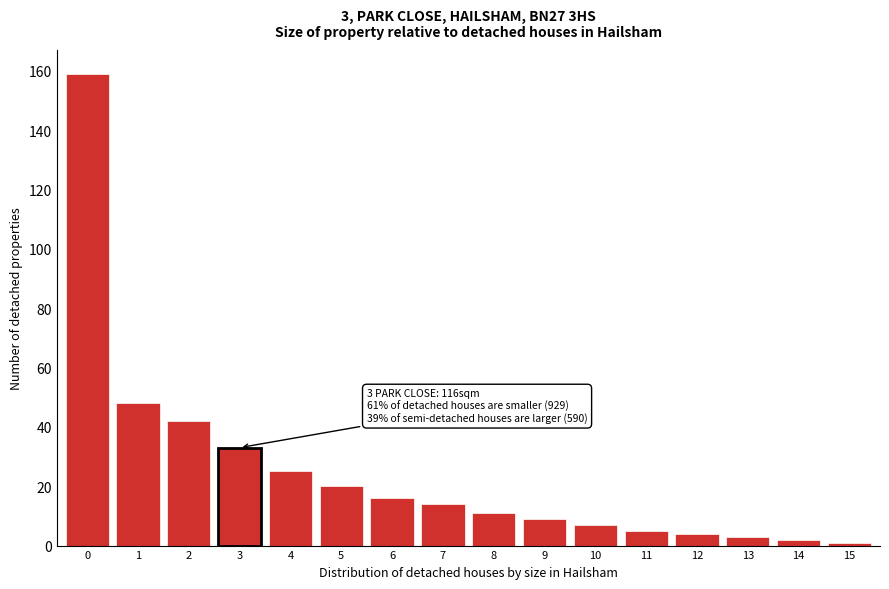

Reading left to right, extract all data points from this chart.

159	48	42	33	25	20	16	14	11	9	7	5	4	3	2	1